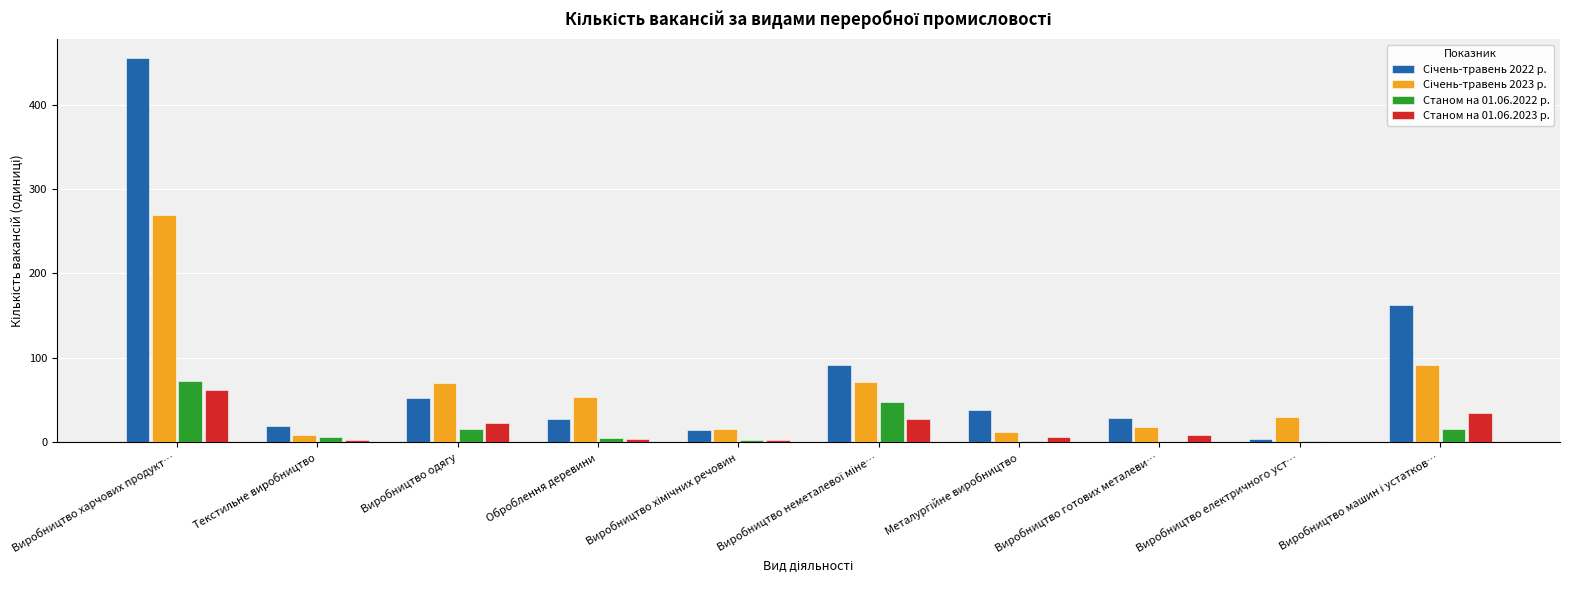

What is the maximum value shown in the chart?

455